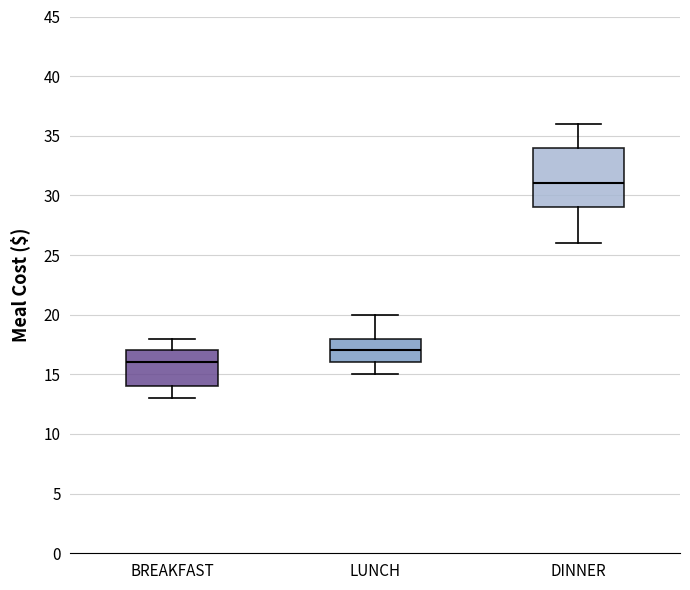

Where does the median line of the box for LUNCH sit on the y-axis? The values are not printed on the chart, so give them approximately, as read against the axis.

17